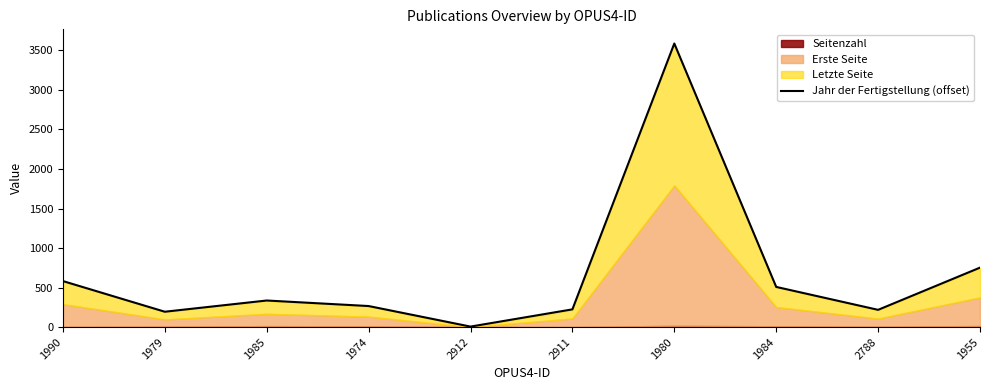

Where is the data nearest to the value 1797?

1955